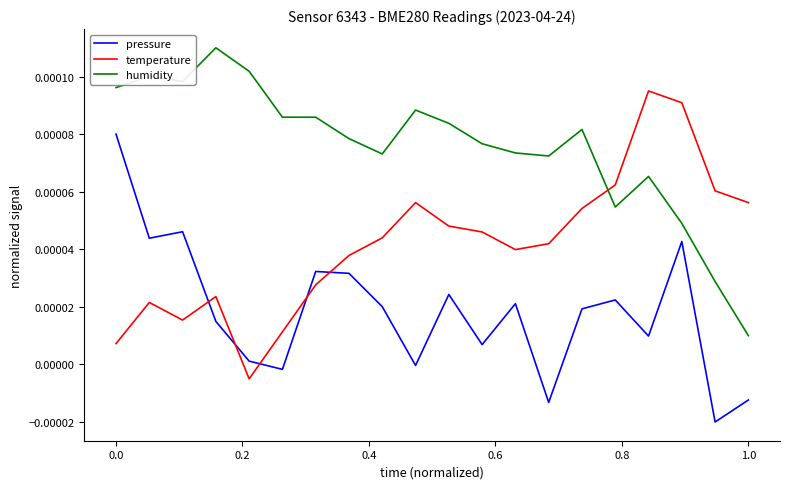

Rank the series by their average value, from highest to lowest.

humidity, temperature, pressure